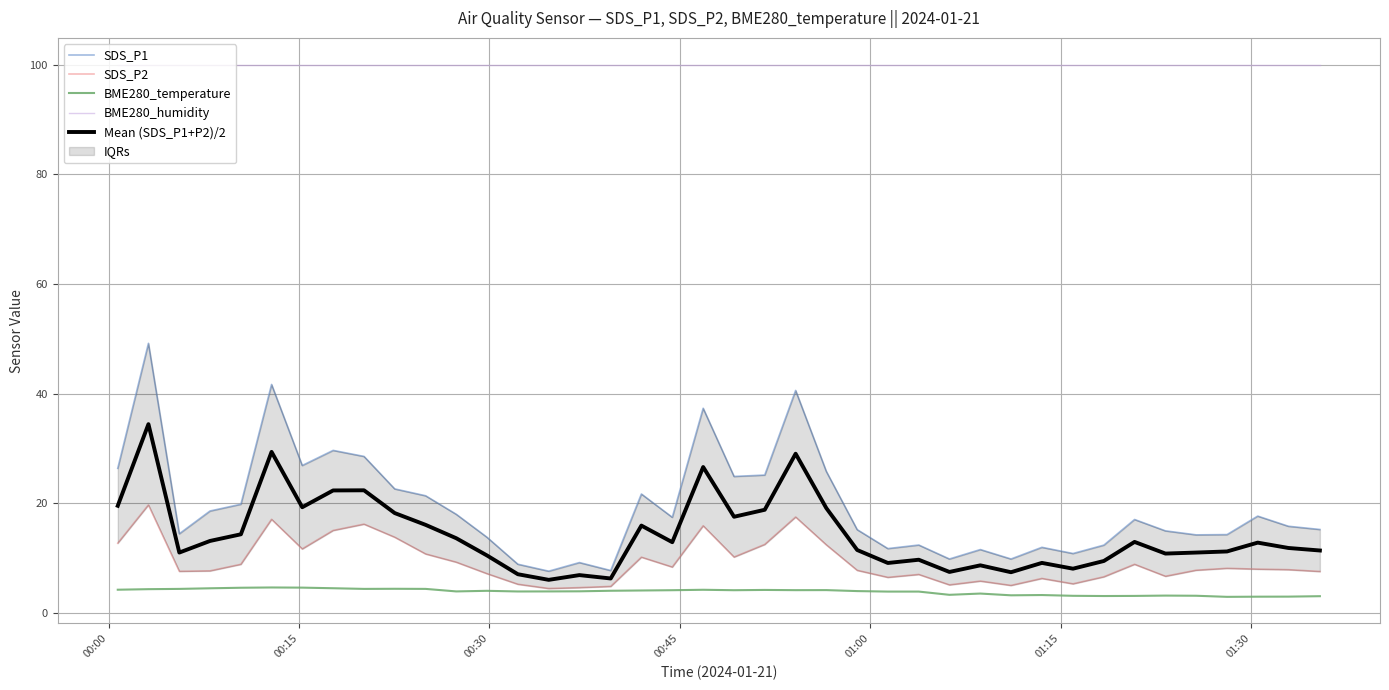

True or false: BME280_humidity and BME280_temperature intersect in this chart.

False